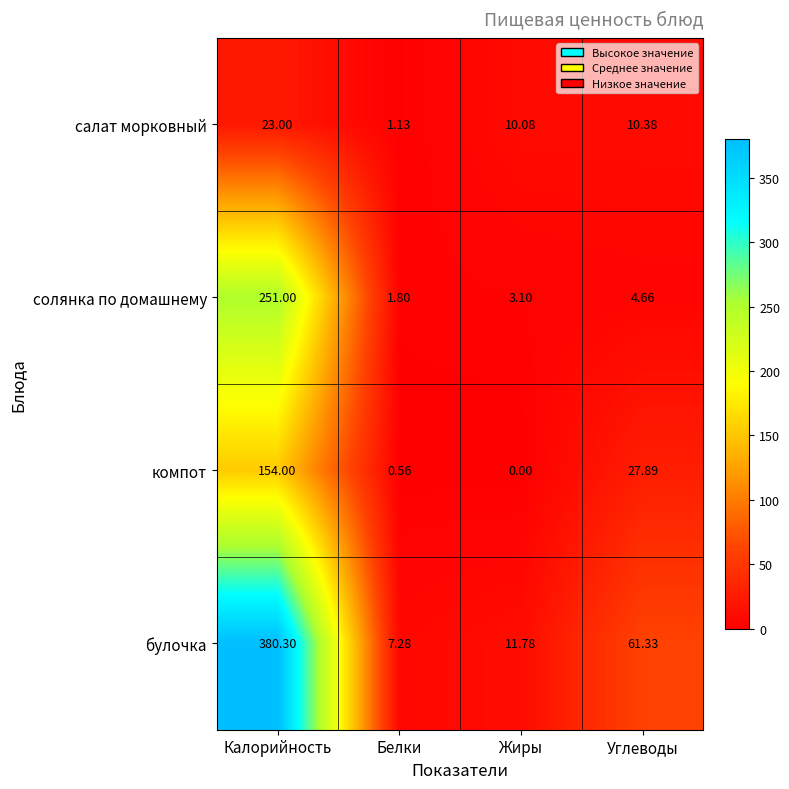

Which label corresponds to the largest value in the chart?

Калорийность